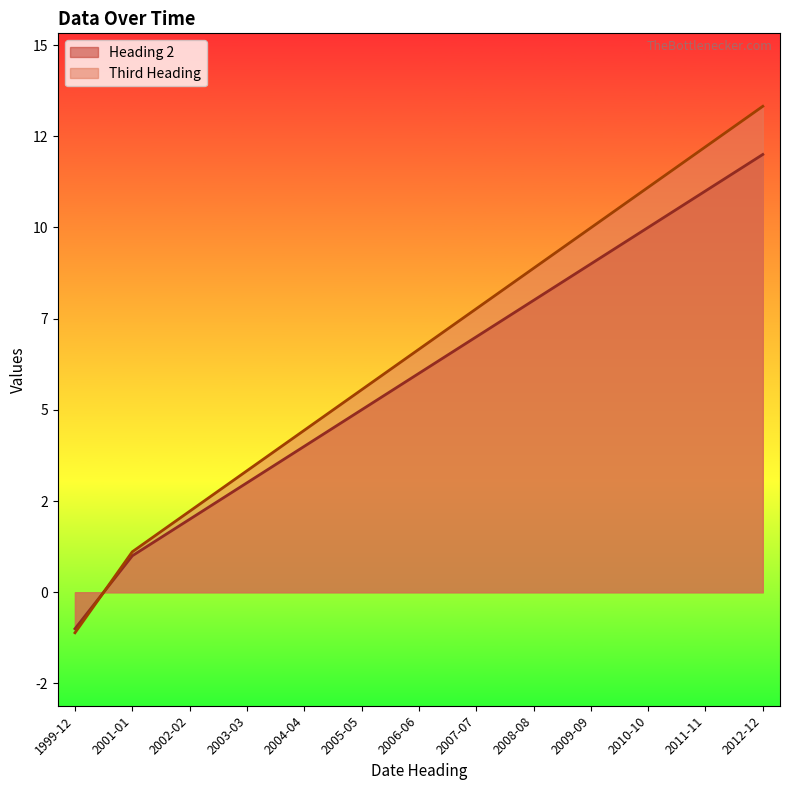

How many lines are shown in the chart?

2